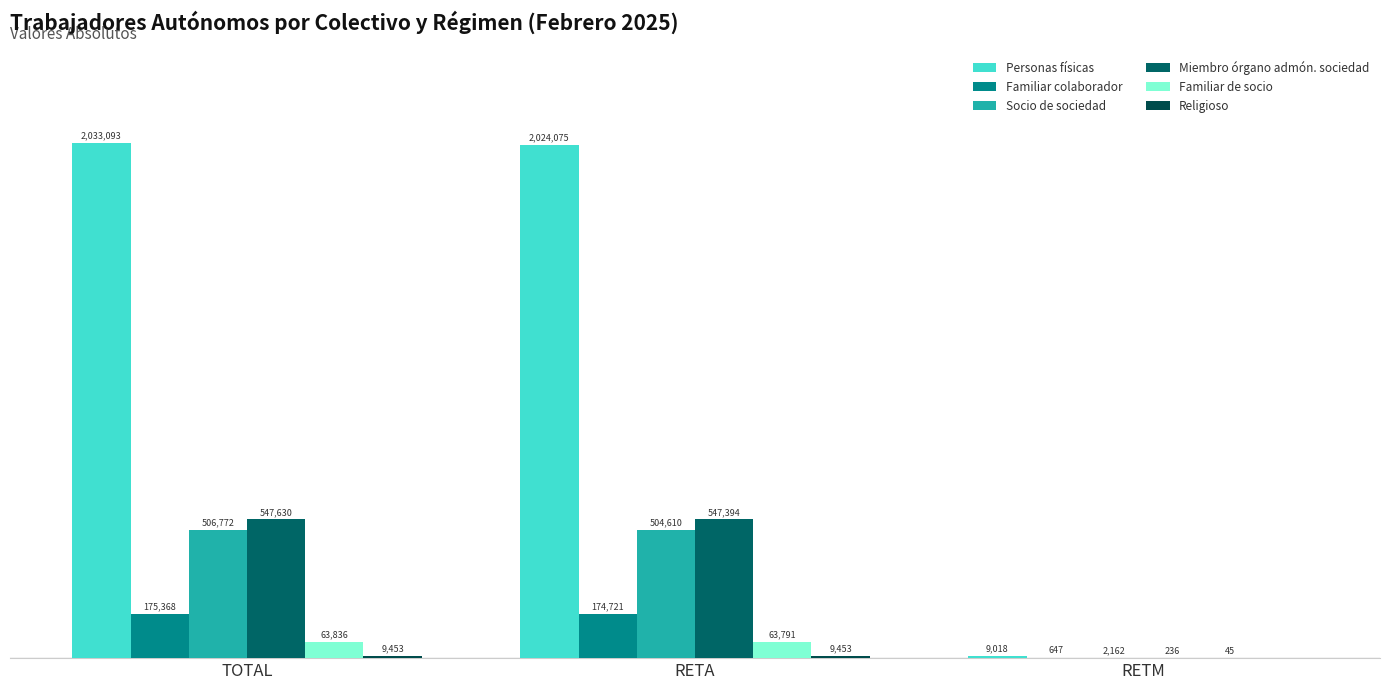

What is the value of the Miembro órgano admón. sociedad bar at the 3rd from the left?

236